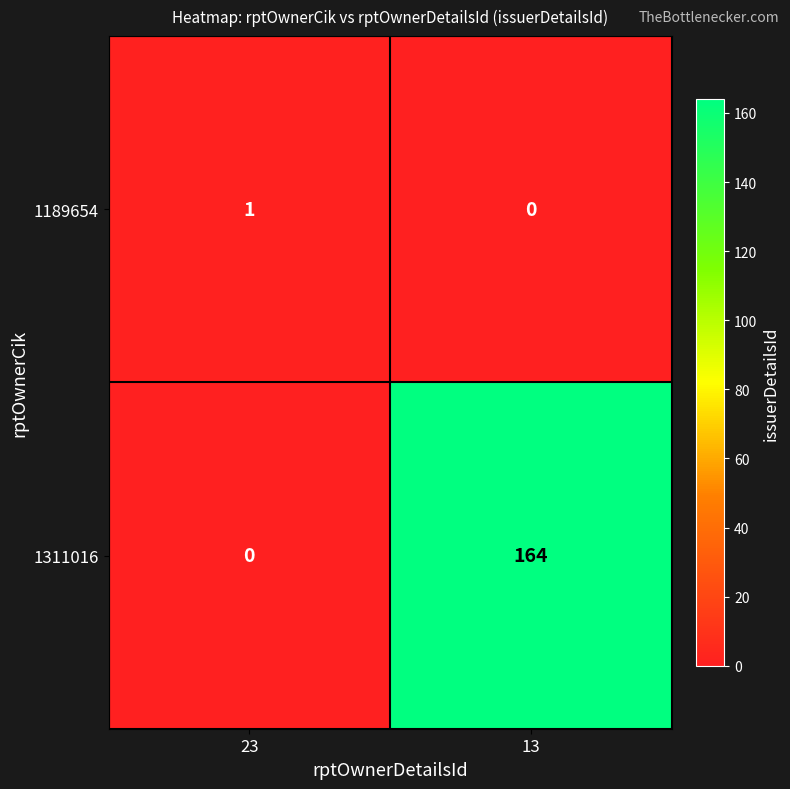

Reading left to right, extract all data points from this chart.

1189654: 1	0
1311016: 0	164